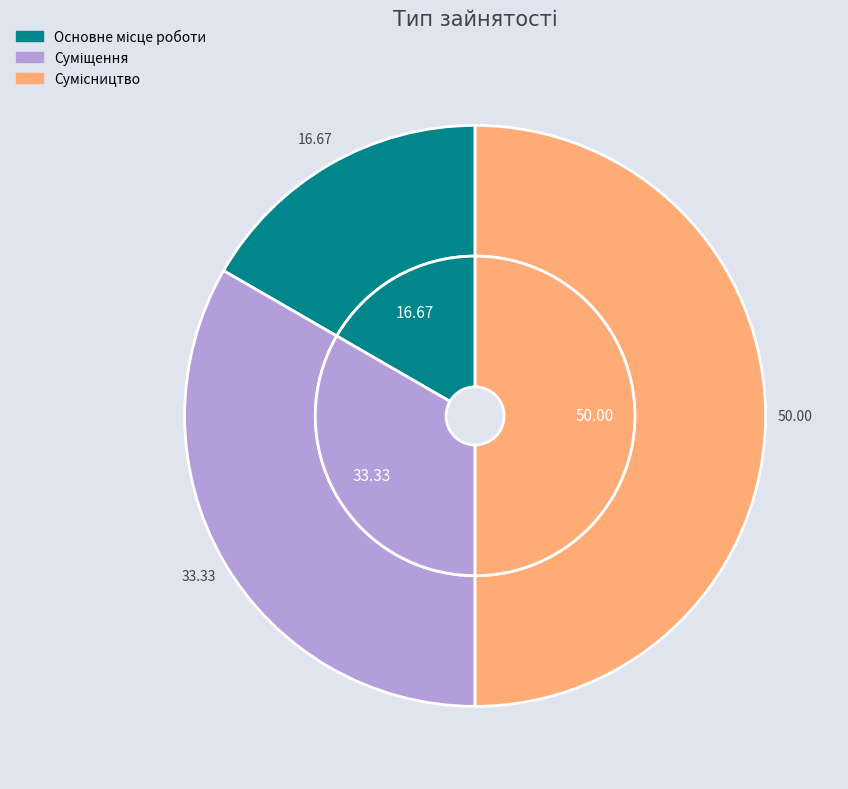

To the nearest percent, what is the average slice percentage?

33%